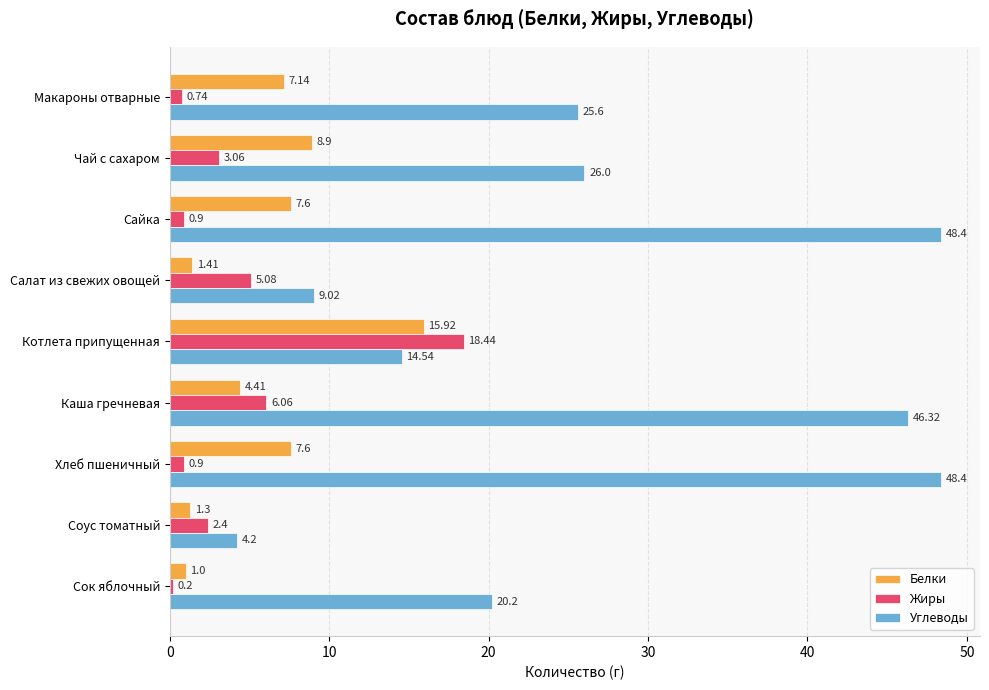

What is the difference between the maximum and minimum values in the Белки series?

14.9